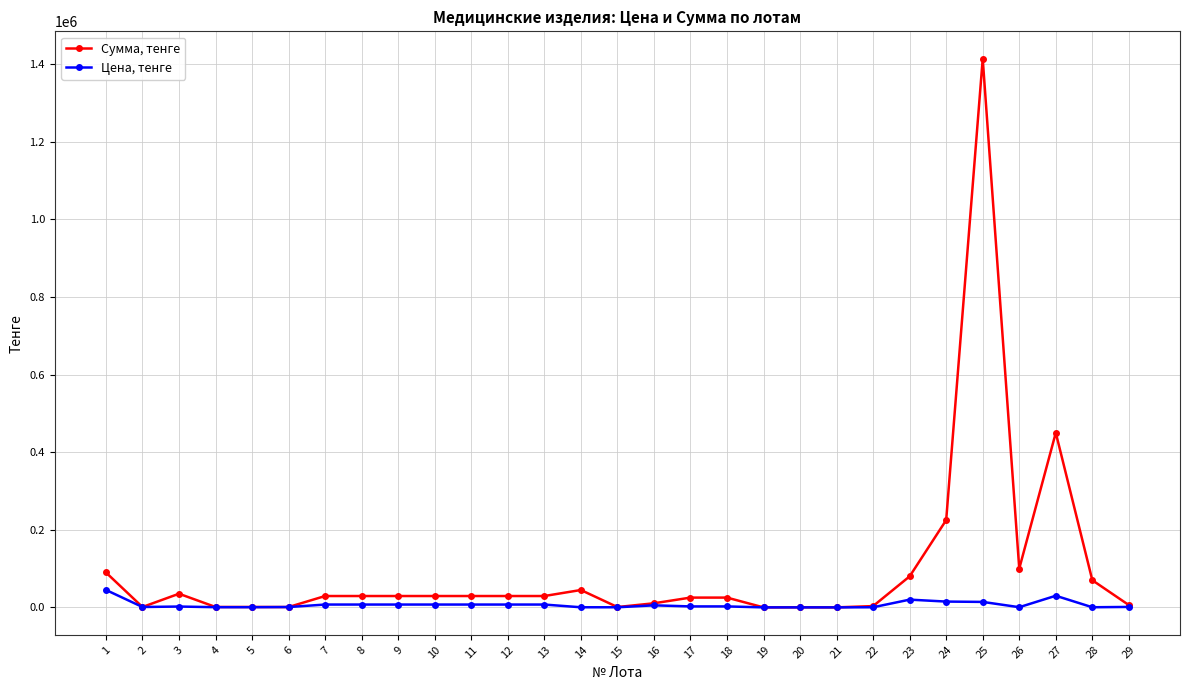

Which series has the largest total across all categories?

Сумма, тенге